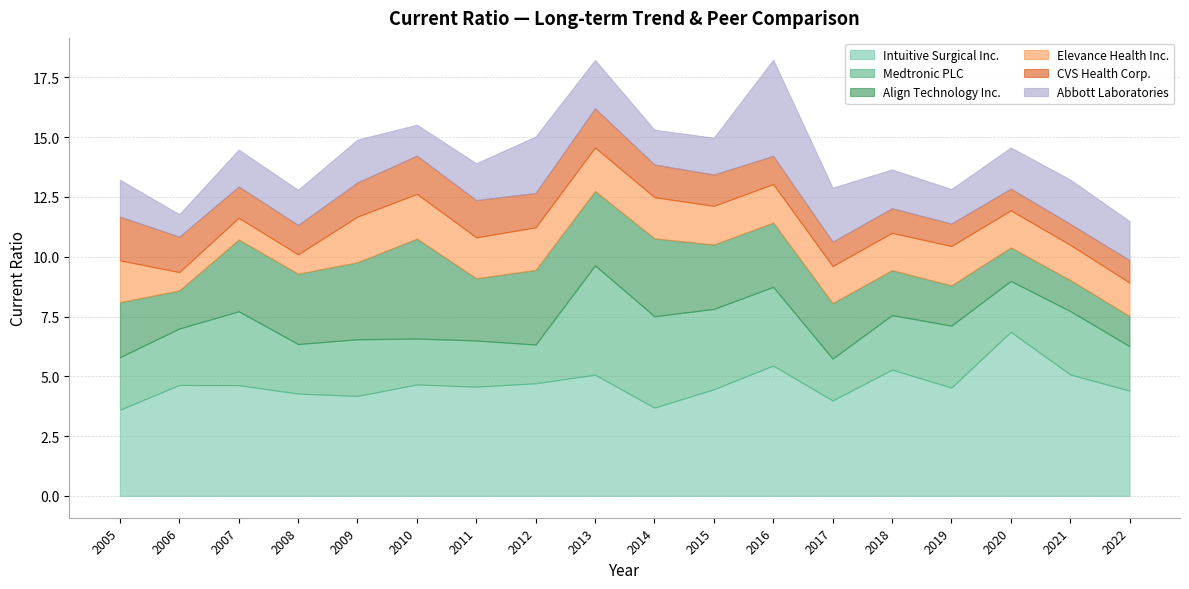

Reading left to right, what are all the values shown in this chart?

Intuitive Surgical Inc.: 2005=3.6	2006=4.6	2007=4.6	2008=4.3	2009=4.2	2010=4.7	2011=4.6	2012=4.7	2013=5.1	2014=3.7	2015=4.5	2016=5.5	2017=4.0	2018=5.3	2019=4.5	2020=6.9	2021=5.1	2022=4.4
Medtronic PLC: 2005=2.2	2006=2.4	2007=3.1	2008=2.1	2009=2.4	2010=1.9	2011=1.9	2012=1.6	2013=4.6	2014=3.8	2015=3.4	2016=3.3	2017=1.8	2018=2.3	2019=2.6	2020=2.1	2021=2.6	2022=1.9
Align Technology Inc.: 2005=2.3	2006=1.6	2007=3.0	2008=2.9	2009=3.2	2010=4.2	2011=2.6	2012=3.1	2013=3.1	2014=3.3	2015=2.7	2016=2.7	2017=2.3	2018=1.9	2019=1.7	2020=1.4	2021=1.3	2022=1.3
Elevance Health Inc.: 2005=1.8	2006=0.8	2007=0.9	2008=0.8	2009=1.9	2010=1.9	2011=1.7	2012=1.8	2013=1.8	2014=1.7	2015=1.6	2016=1.6	2017=1.6	2018=1.6	2019=1.6	2020=1.6	2021=1.5	2022=1.4
CVS Health Corp.: 2005=1.8	2006=1.5	2007=1.3	2008=1.2	2009=1.4	2010=1.6	2011=1.6	2012=1.4	2013=1.6	2014=1.4	2015=1.3	2016=1.2	2017=1.0	2018=1.0	2019=0.9	2020=0.9	2021=0.9	2022=0.9
Abbott Laboratories: 2005=1.5	2006=0.9	2007=1.5	2008=1.5	2009=1.8	2010=1.3	2011=1.5	2012=2.4	2013=2.0	2014=1.4	2015=1.5	2016=4.0	2017=2.3	2018=1.6	2019=1.4	2020=1.7	2021=1.9	2022=1.6